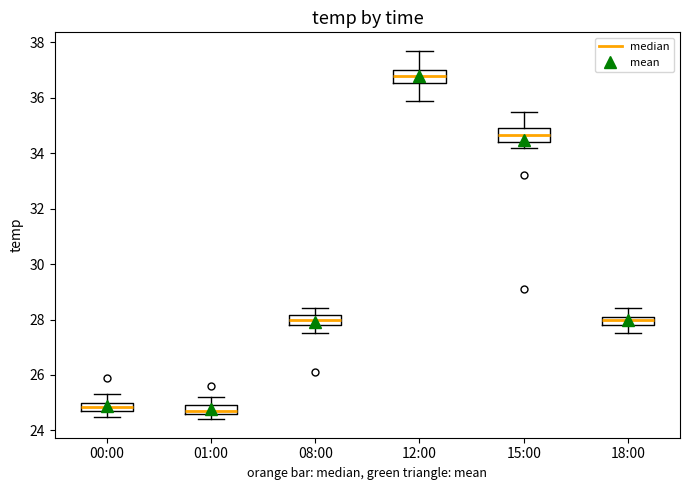

Where does the median line of the box for 01:00 sit on the y-axis? The values are not printed on the chart, so give them approximately, as read against the axis.

24.8